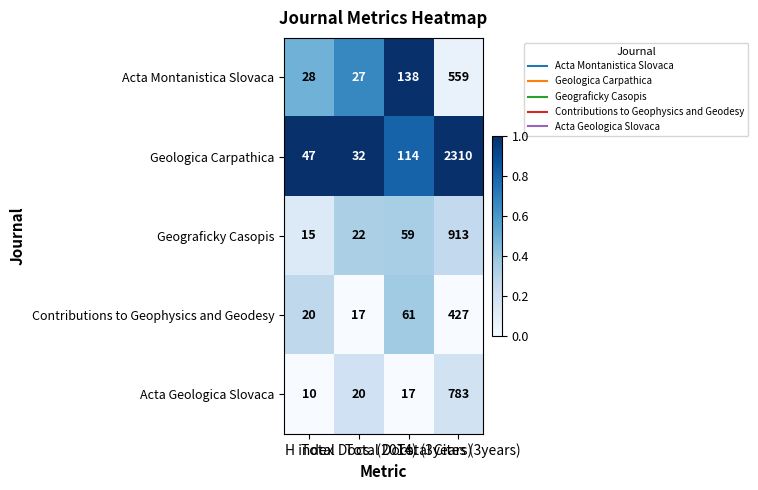

What is the difference between the second highest and minimum values in the Acta Geologica Slovaca series?

10